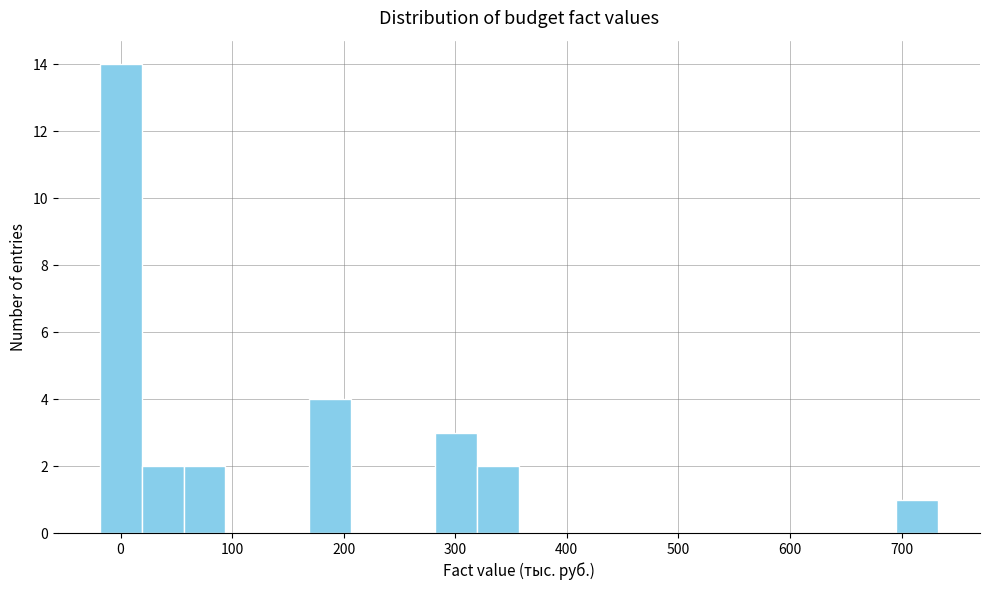

Around what value on the x-axis is the tallest bar? Give the approximate position of its centre, as read against the axis.

0